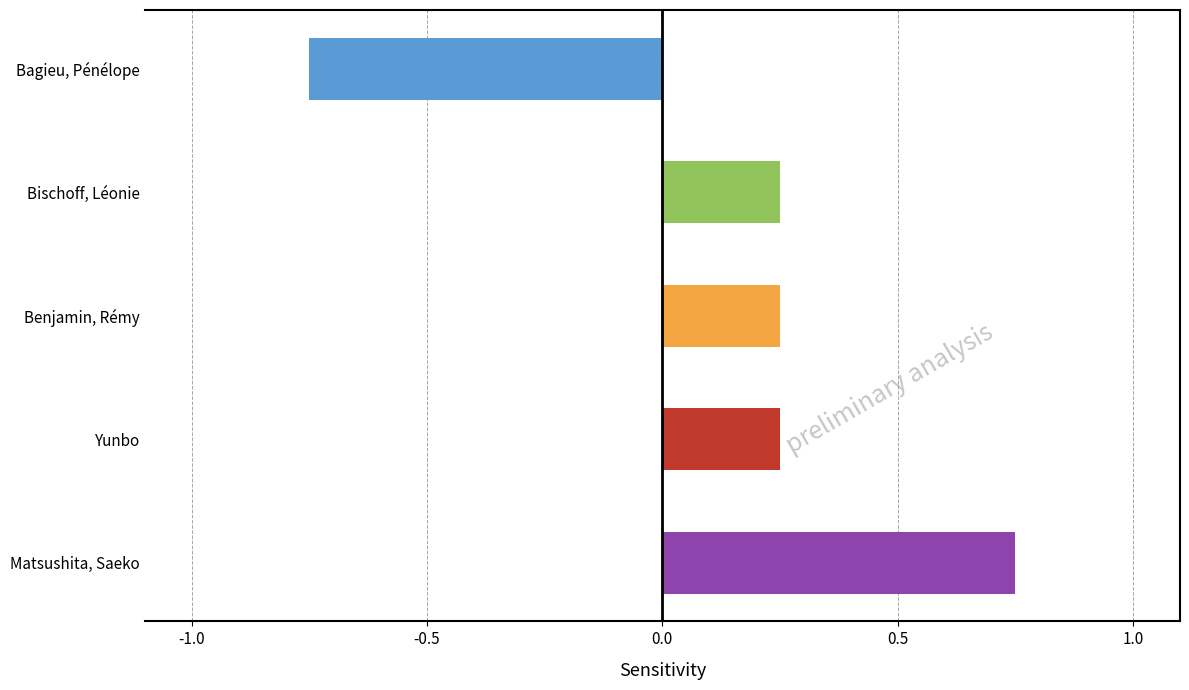

Which category has the lowest value across all series?

Bagieu, Pénélope